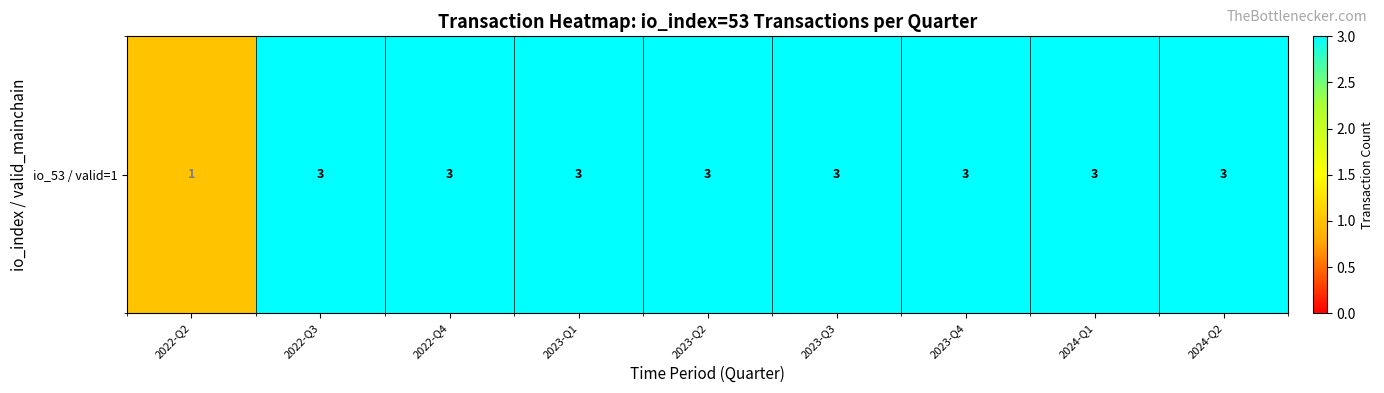

What is the sum of the values at 2022-Q4 and 2022-Q3?

6